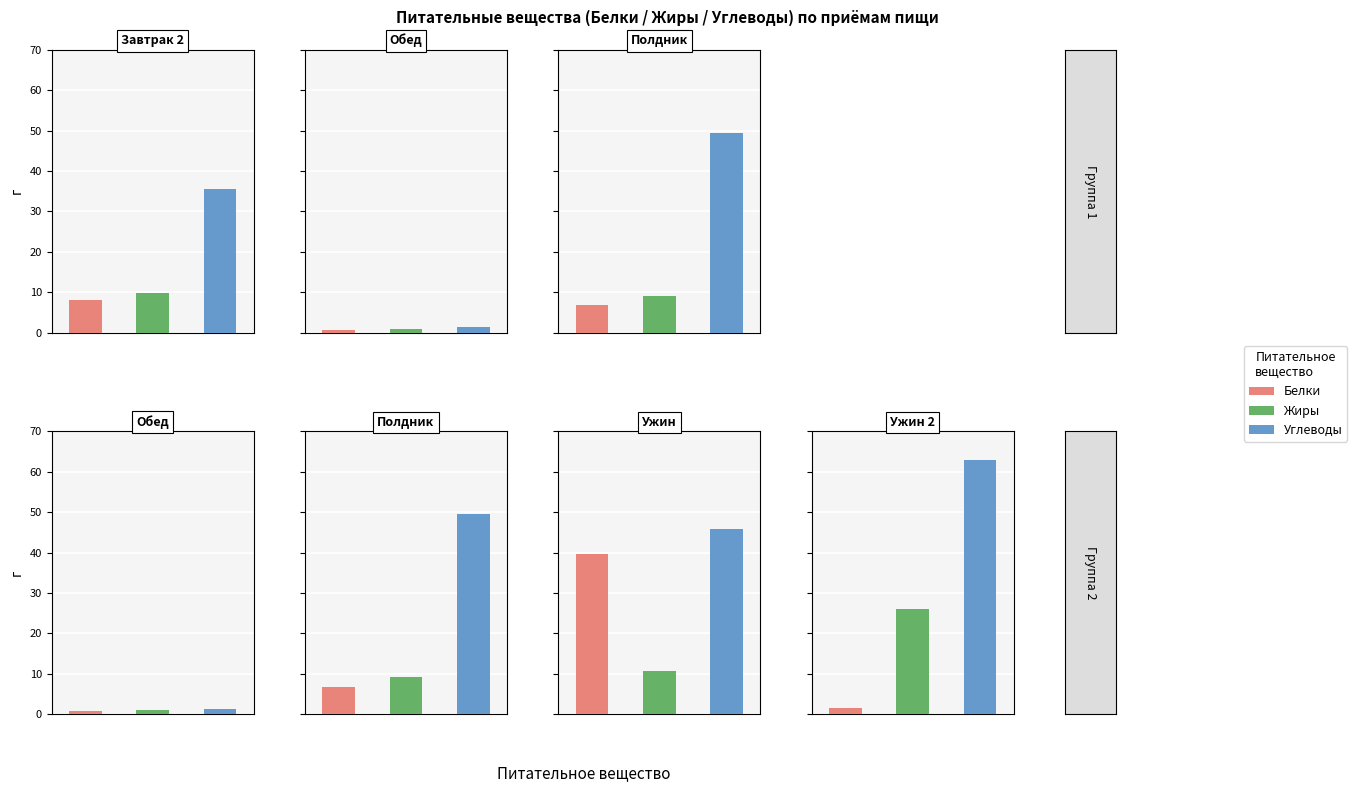

Which category has the highest value in the Углеводы series?

4